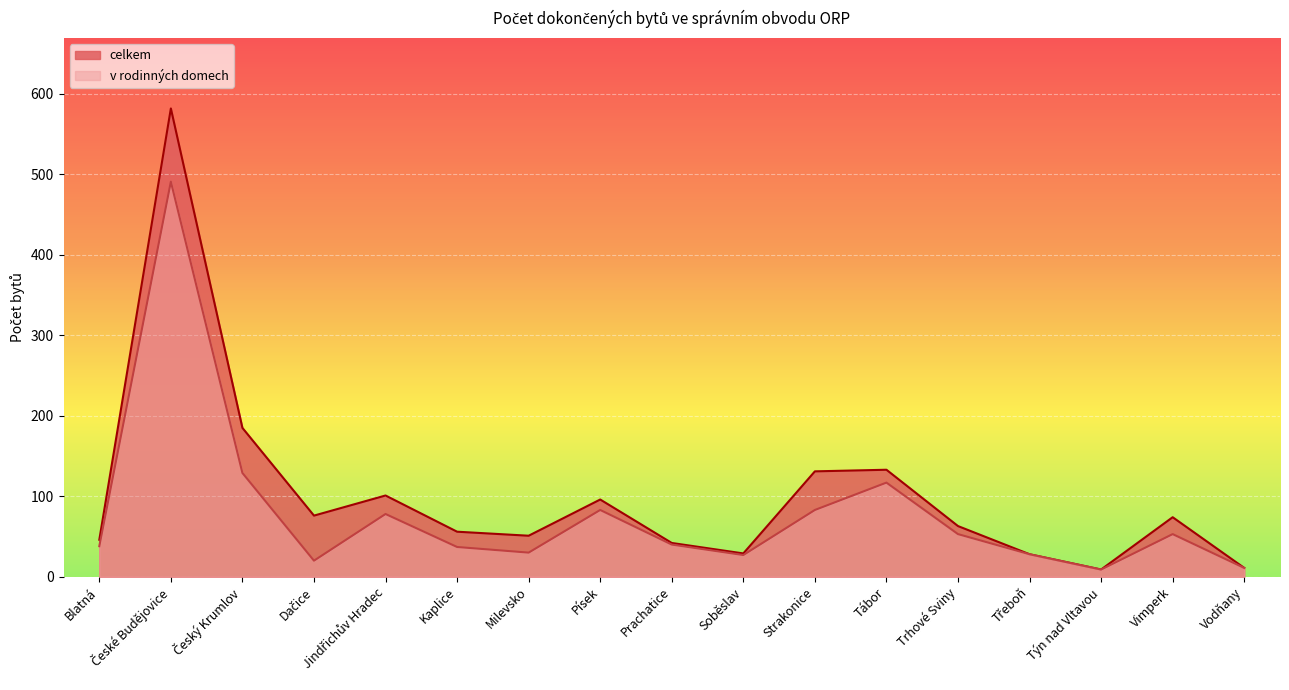

Does the chart display data point markers on the line(s)?

No